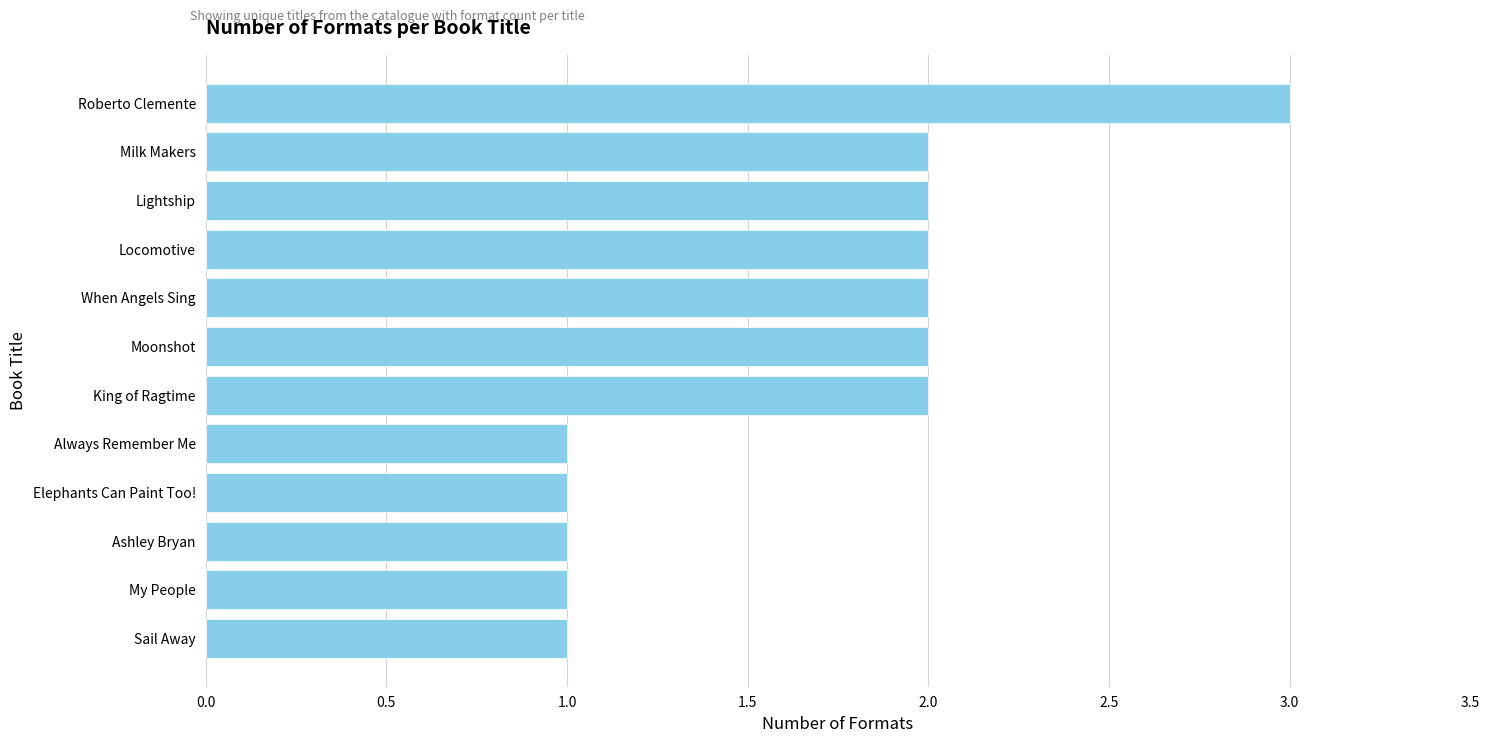

Count the number of categories in the chart.

12